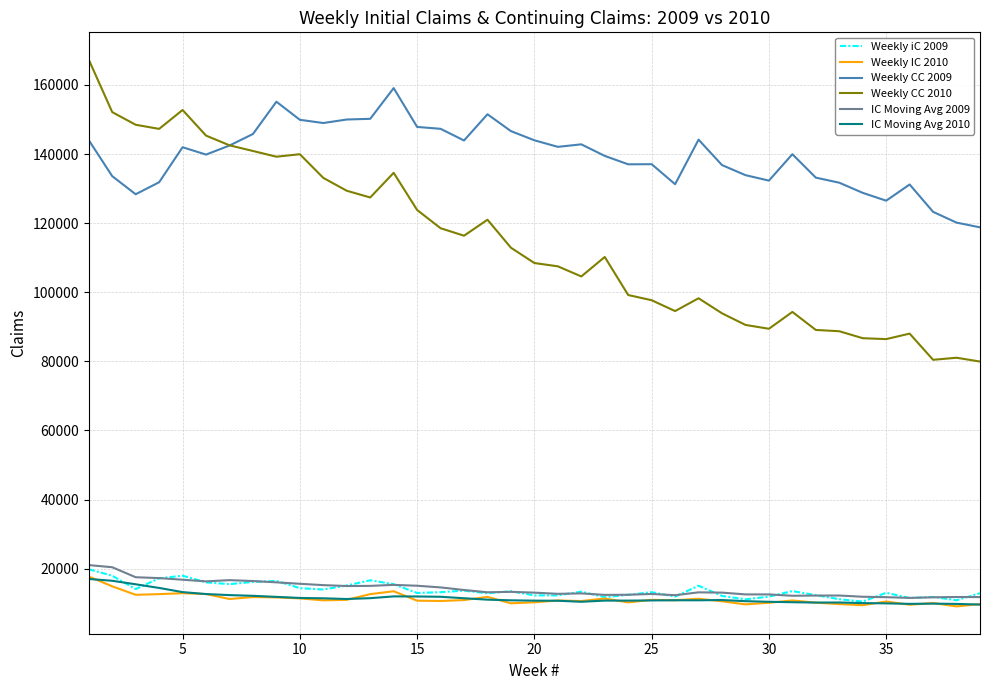

True or false: IC Moving Avg 2009 and Weekly iC 2009 intersect in this chart.

True